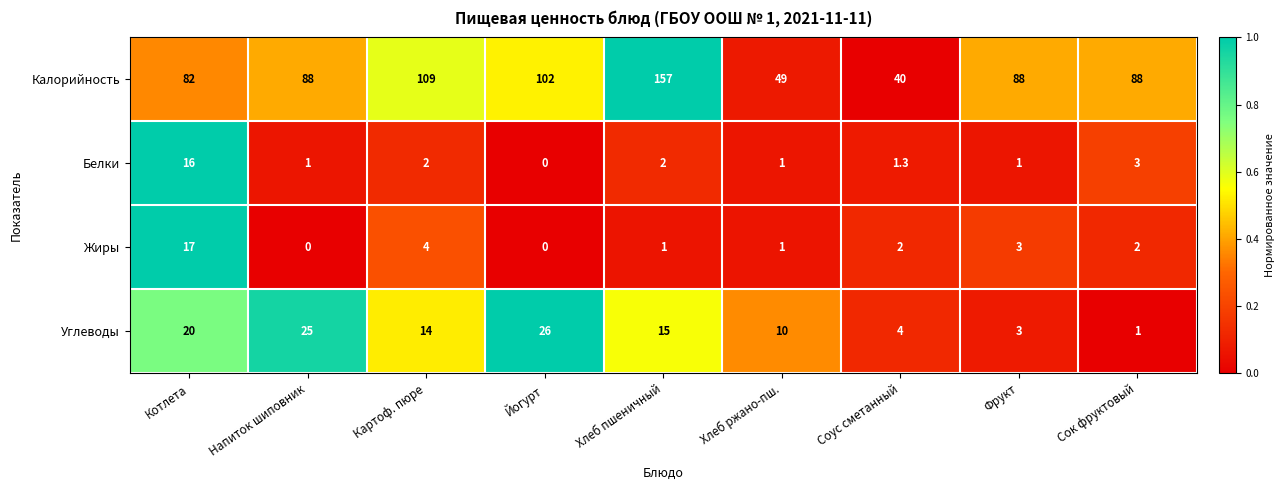

At which label does Углеводы first exceed 14?

Котлета